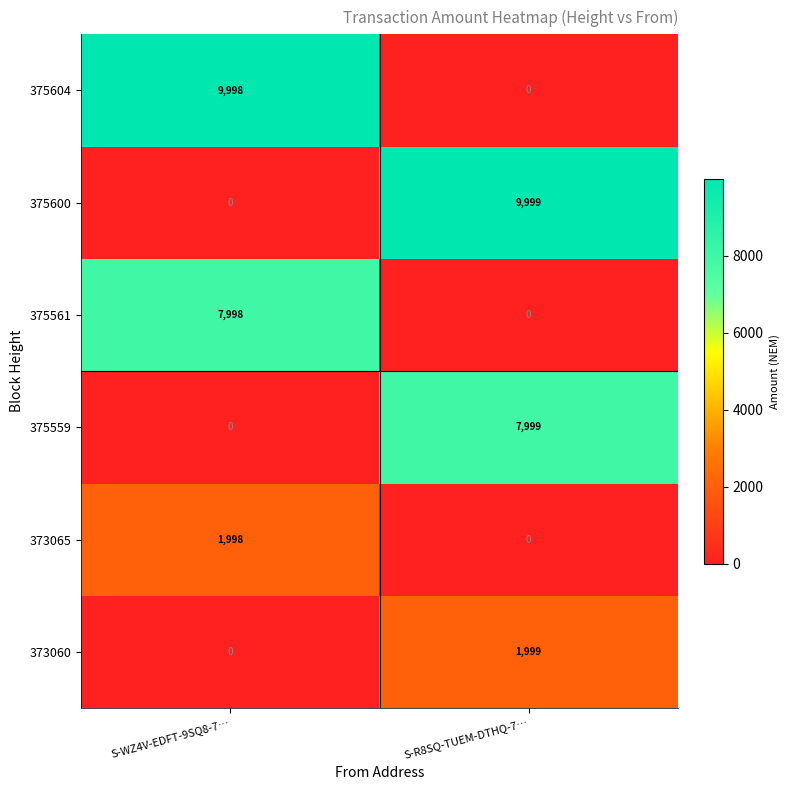

Which series has the largest total across all categories?

375600